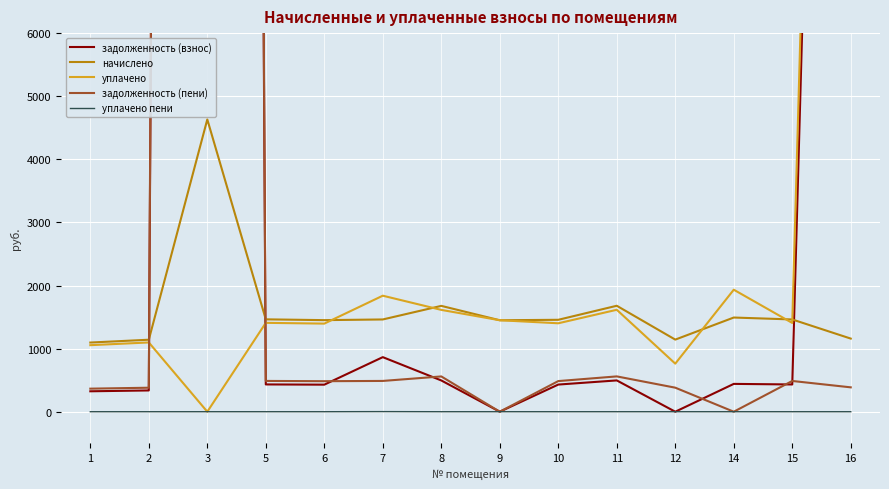

What are all the series names shown in the legend?

задолженность (взнос), начислено, уплачено, задолженность (пени), уплачено пени